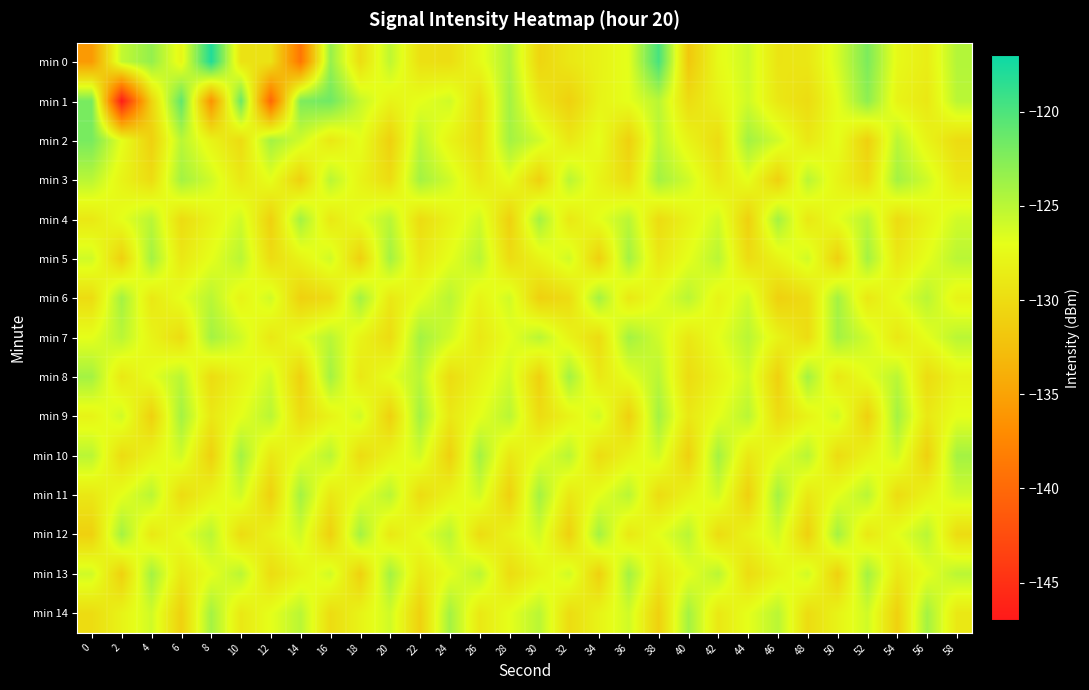

Between 48 and 56, which series saw the biggest shift?

min 8